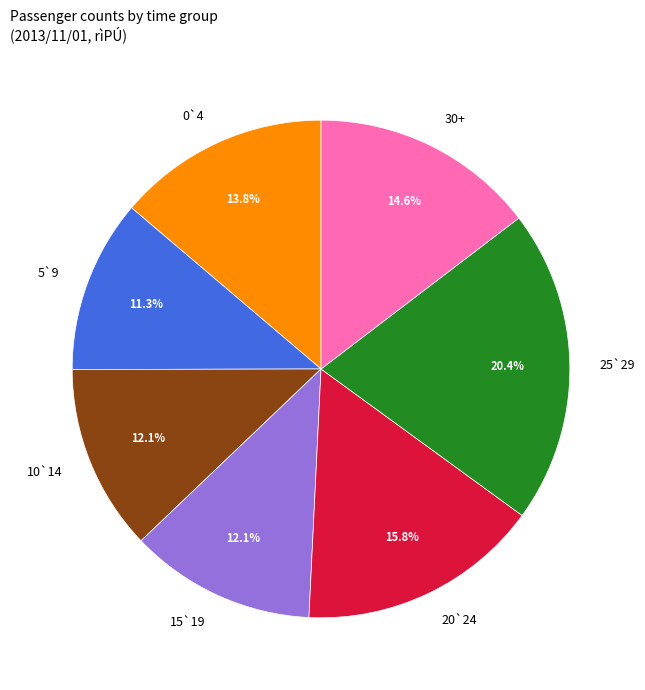

What is the largest slice in the pie chart?

25`29